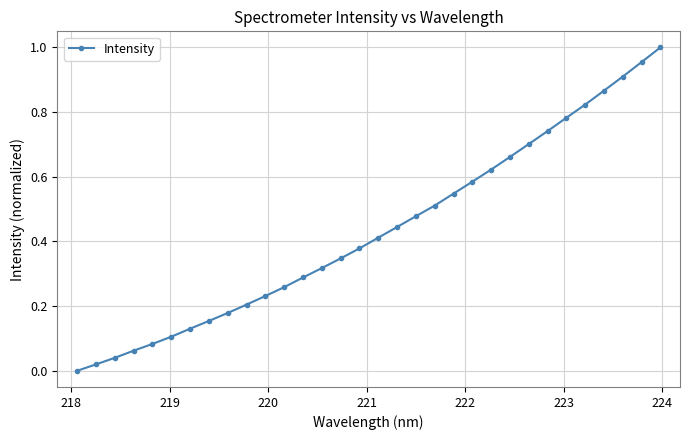

What is the sum of all values?

13.8